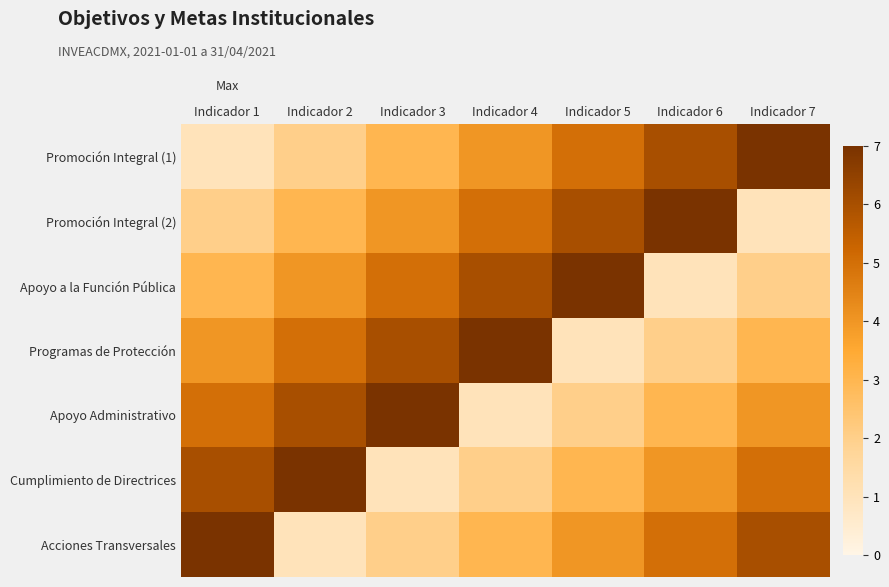

What is the total value across all series at Indicador 5?

28